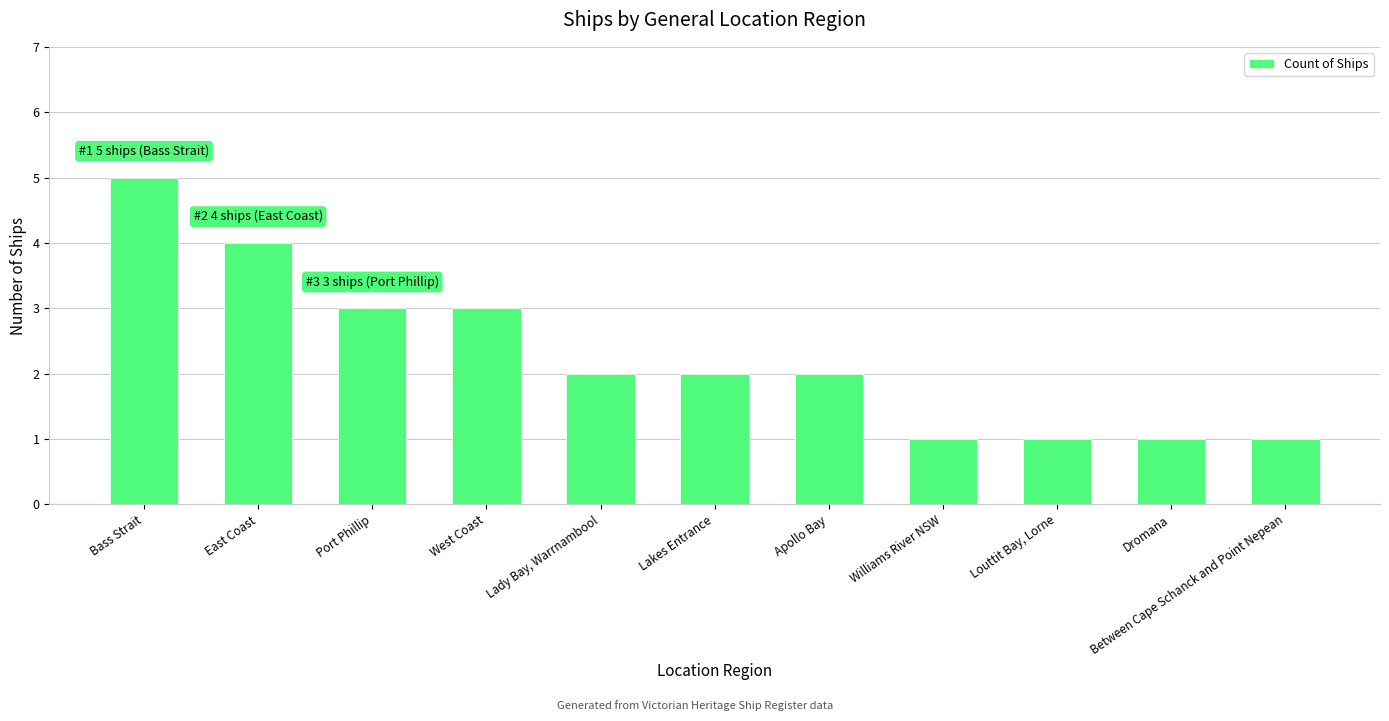

What is the label of the 7th bar from the right?

Lady Bay, Warrnambool